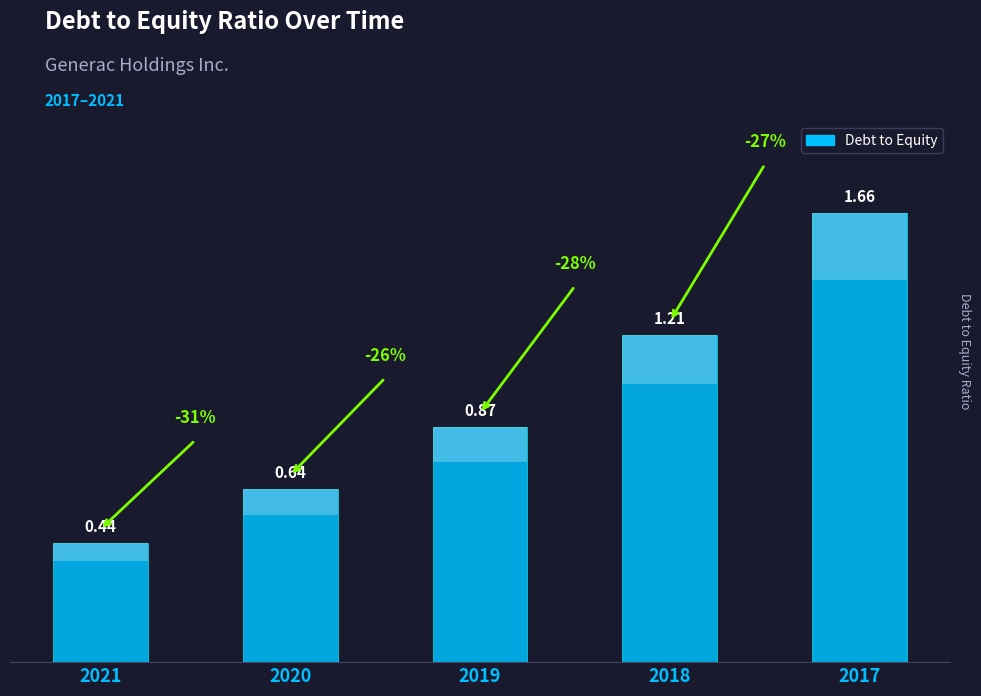

At which category does the chart reach its minimum across all series?

2021